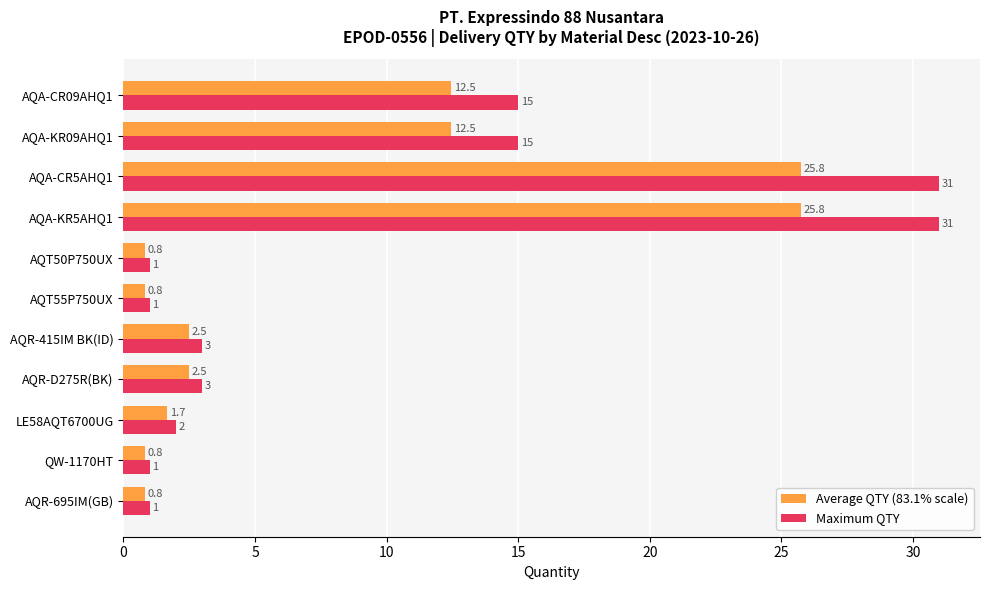

What is the approximate value of Maximum QTY at AQA-KR5AHQ1?

31.0